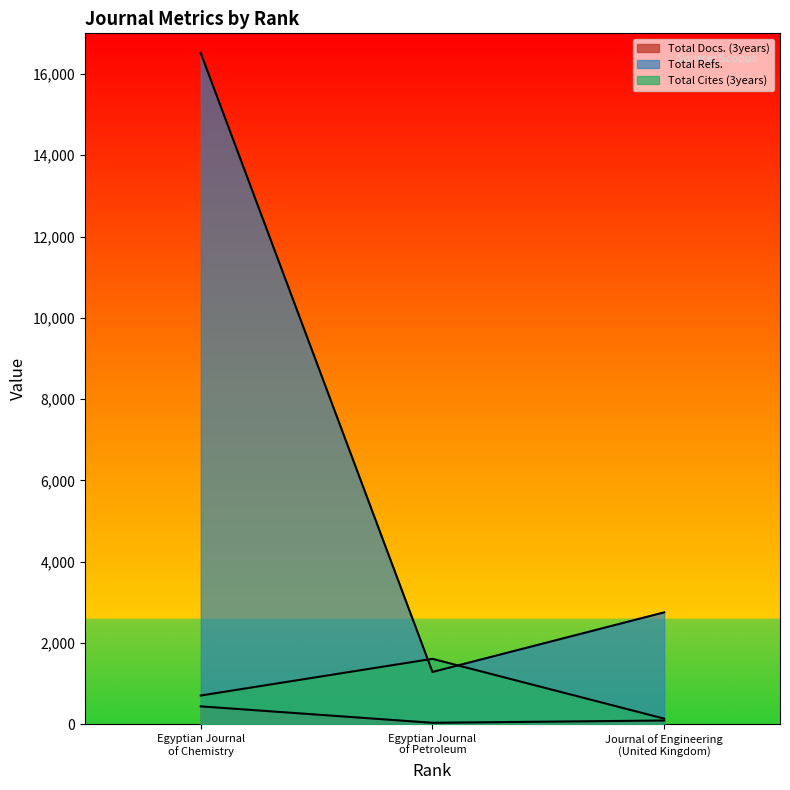

How many data points in Total Cites (3years) are less than 704?

1